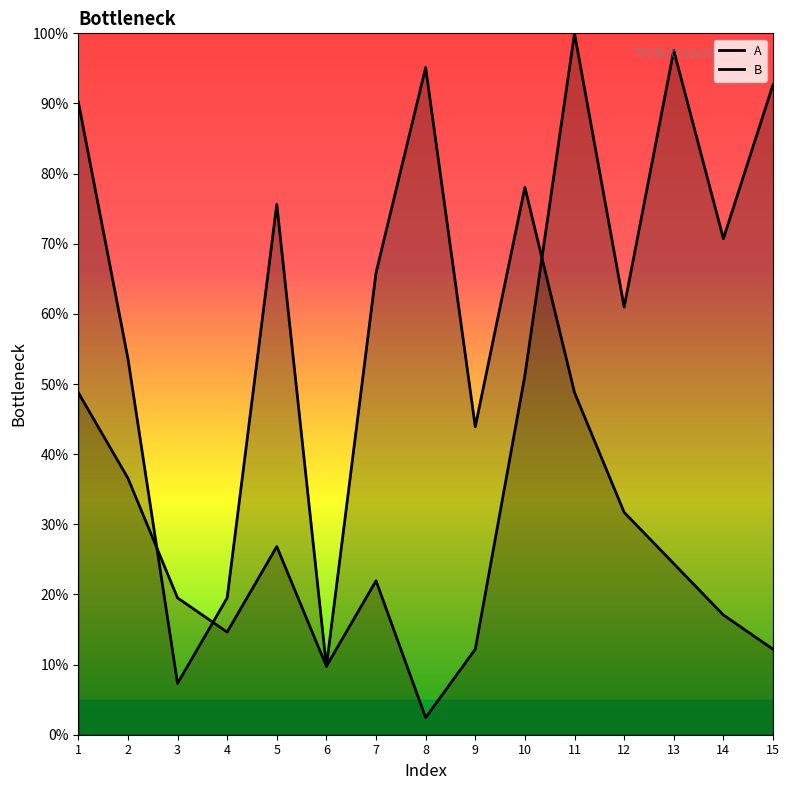

Reading left to right, what are all the values shown in this chart?

A: 1=48.8	2=36.6	3=19.5	4=14.6	5=26.8	6=9.8	7=22.0	8=2.4	9=12.2	10=51.2	11=100.0	12=61.0	13=97.6	14=70.7	15=92.7
B: 1=90.2	2=53.7	3=7.3	4=19.5	5=75.6	6=9.8	7=65.9	8=95.1	9=43.9	10=78.0	11=48.8	12=31.7	13=24.4	14=17.1	15=12.2